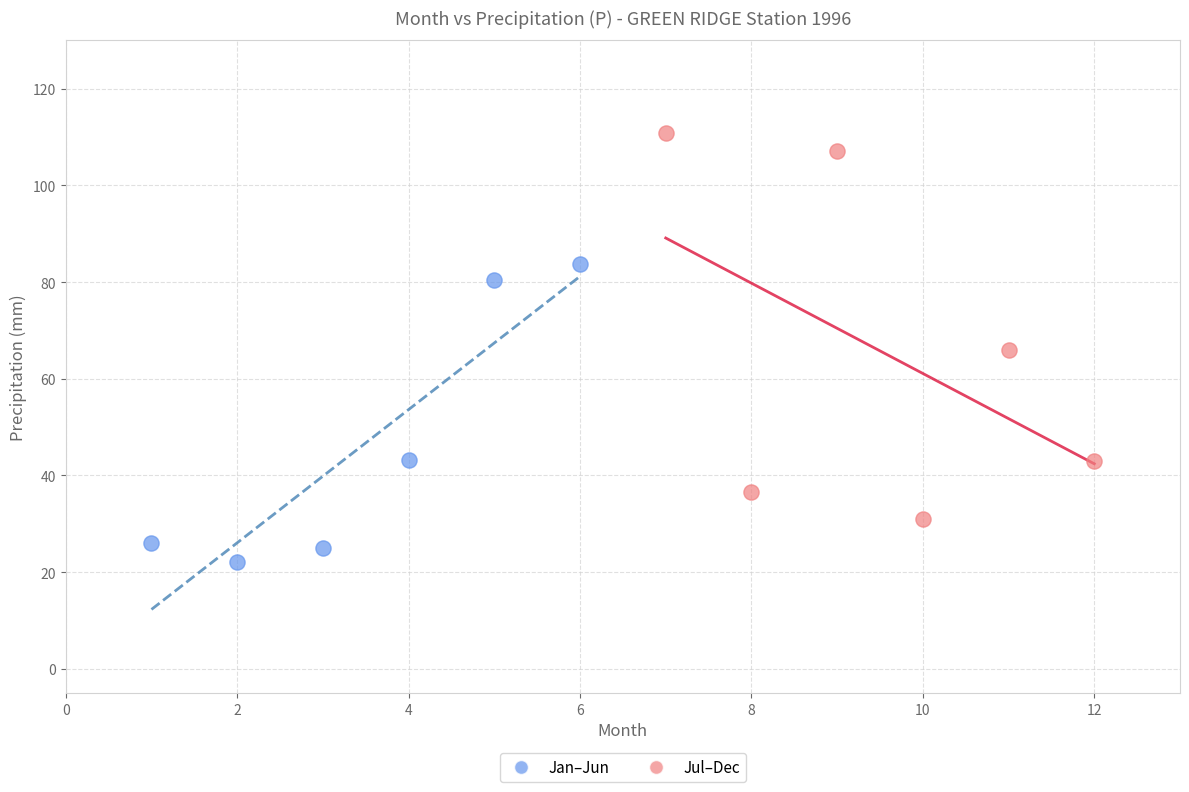

Which series has the largest Y range (max minus min)?

Jul–Dec